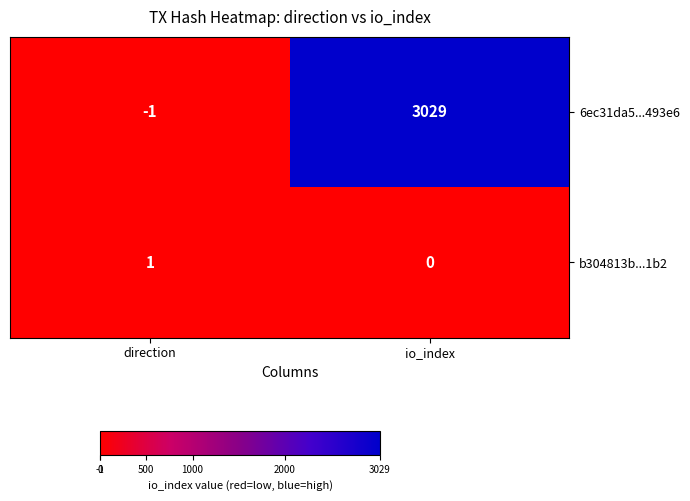

True or false: b304813b...1b2 has a value of -1 at io_index.

False